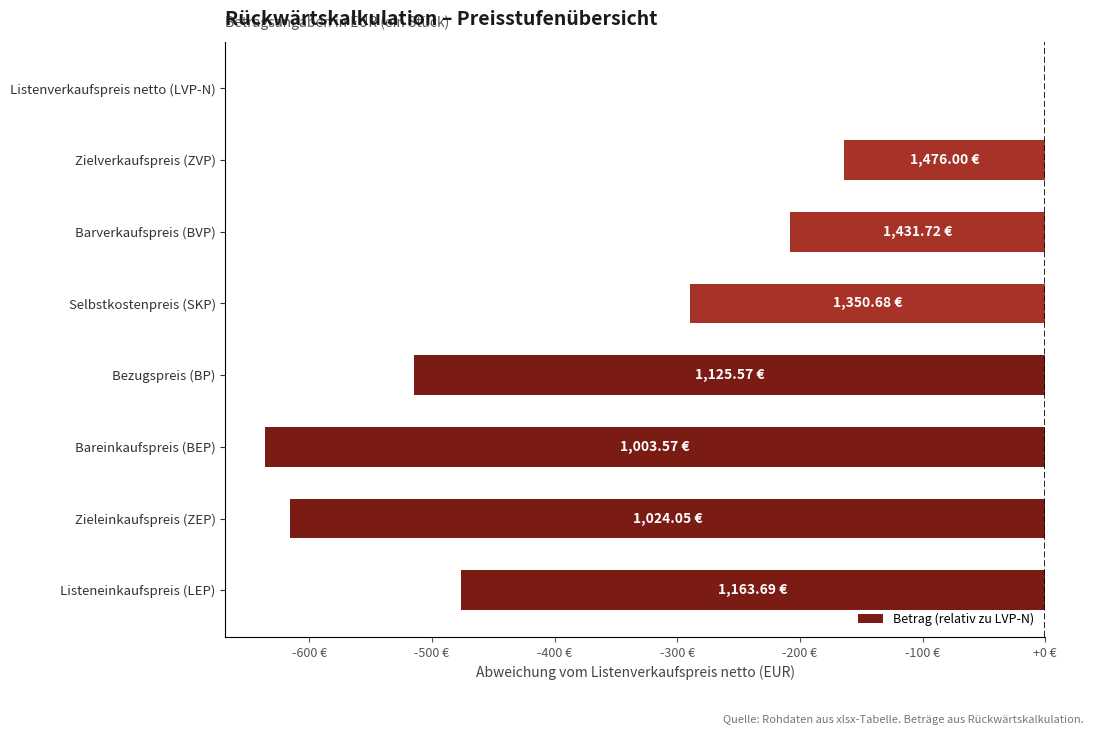

What is the average value?

-363.1